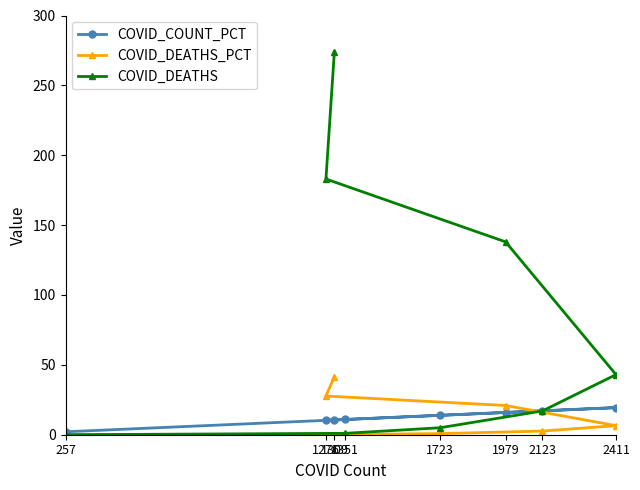

What is the total value across all series at 257?

2.1